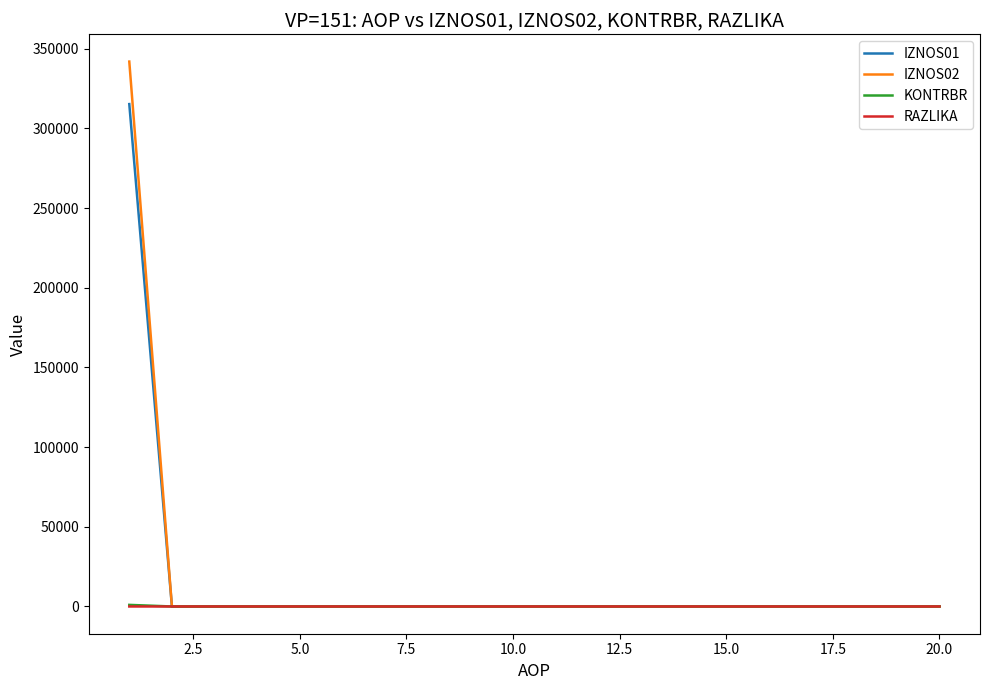

Which series has the largest range (max minus min)?

IZNOS02